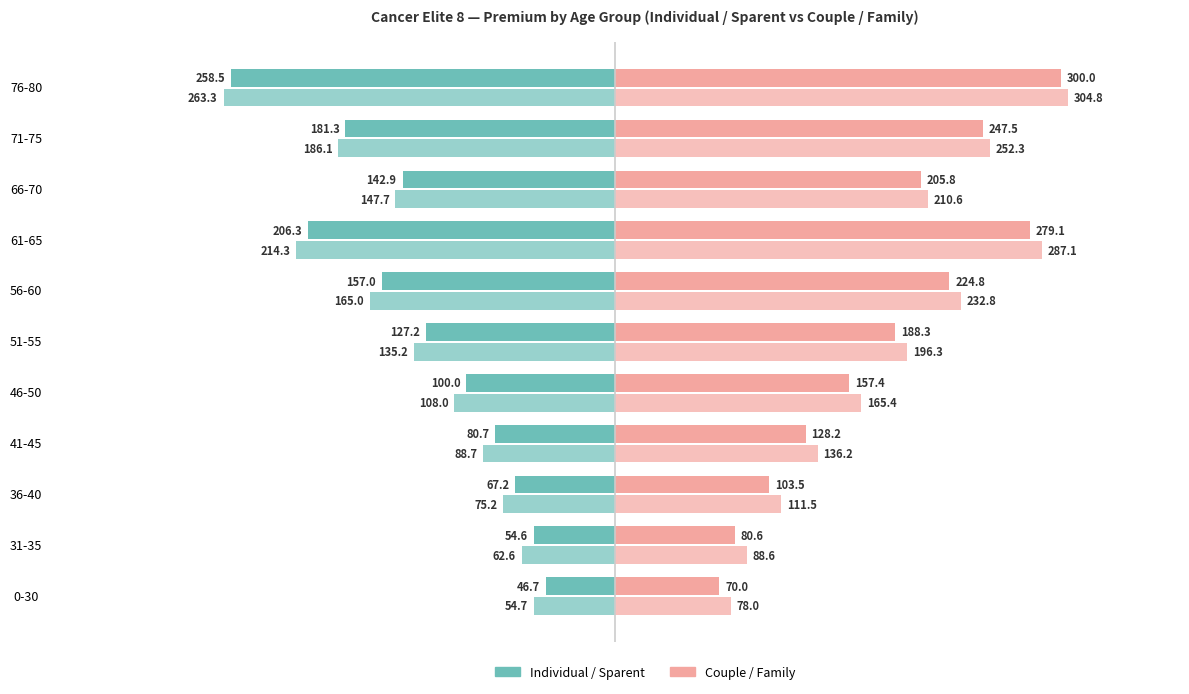

Is it true that Couple equals 205.8 at 66-70?

True